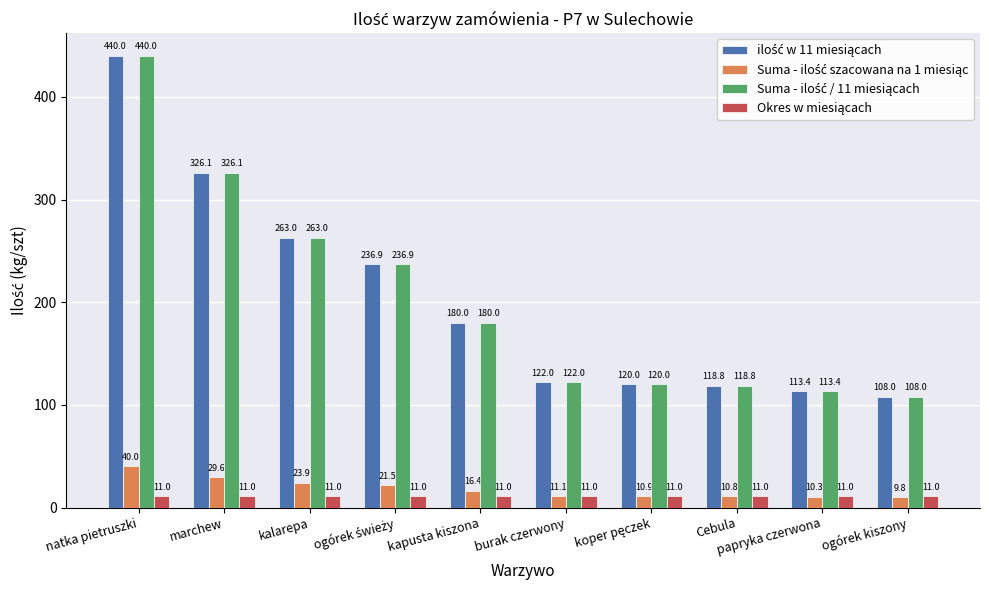

At which category is the sum across all series the highest?

natka pietruszki